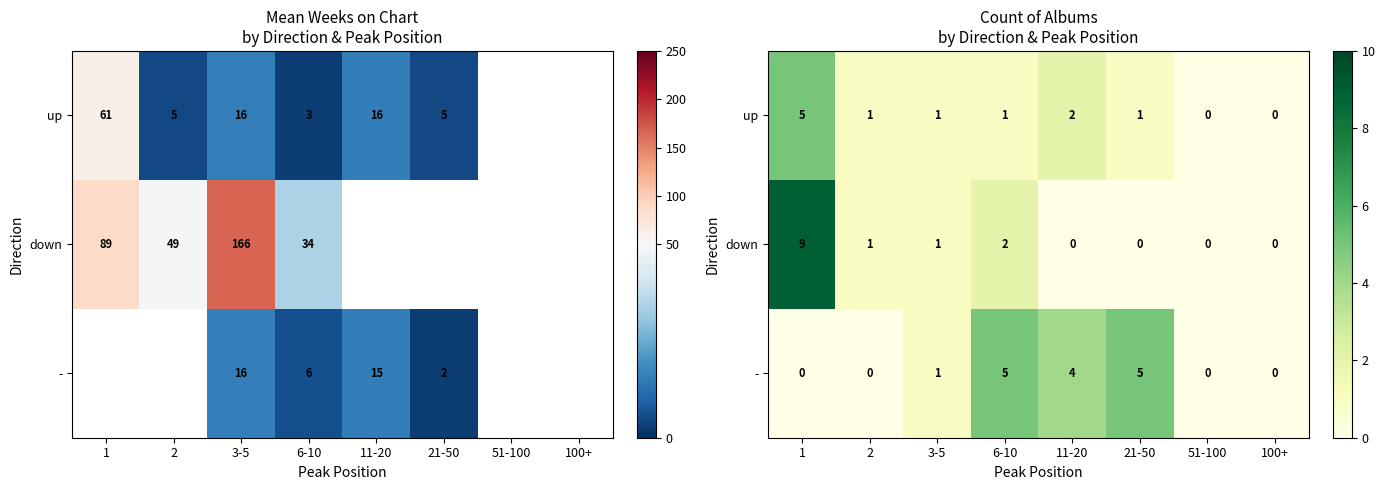

How many categories are shown in the chart?

8